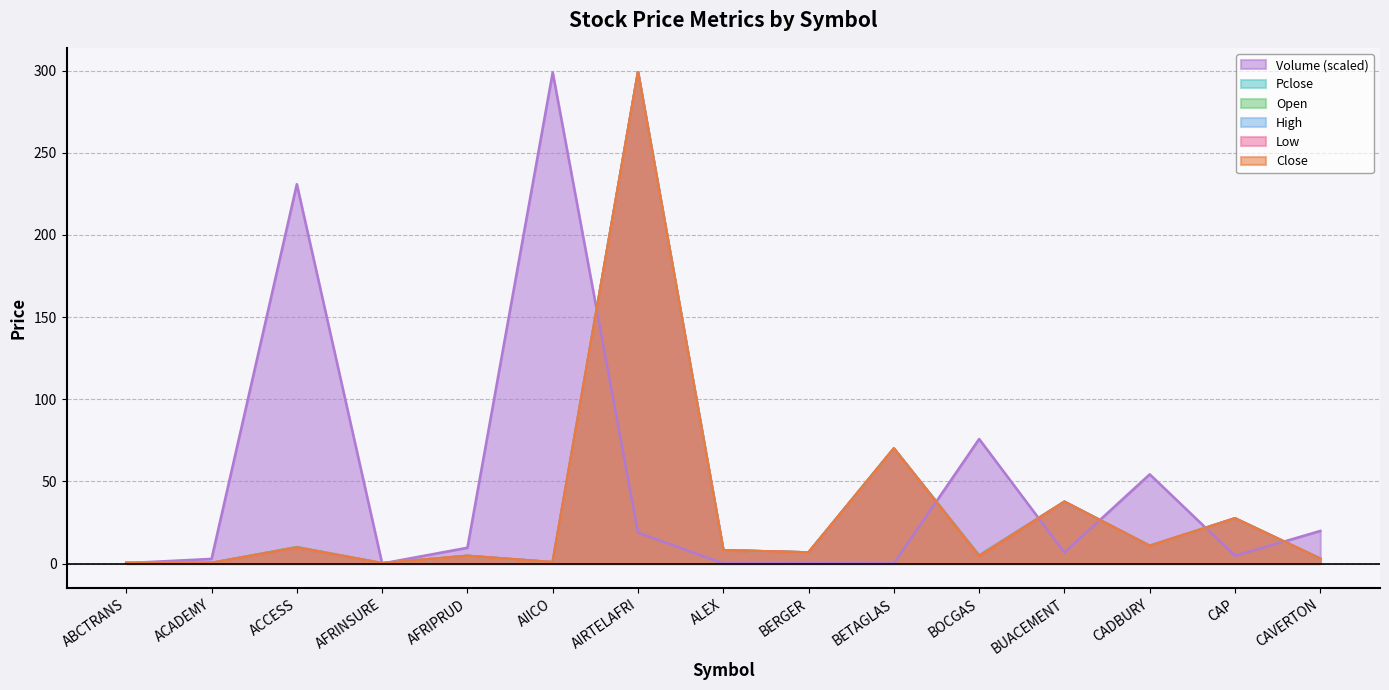

What is the difference between the second highest and second lowest values in the Low series?

69.6